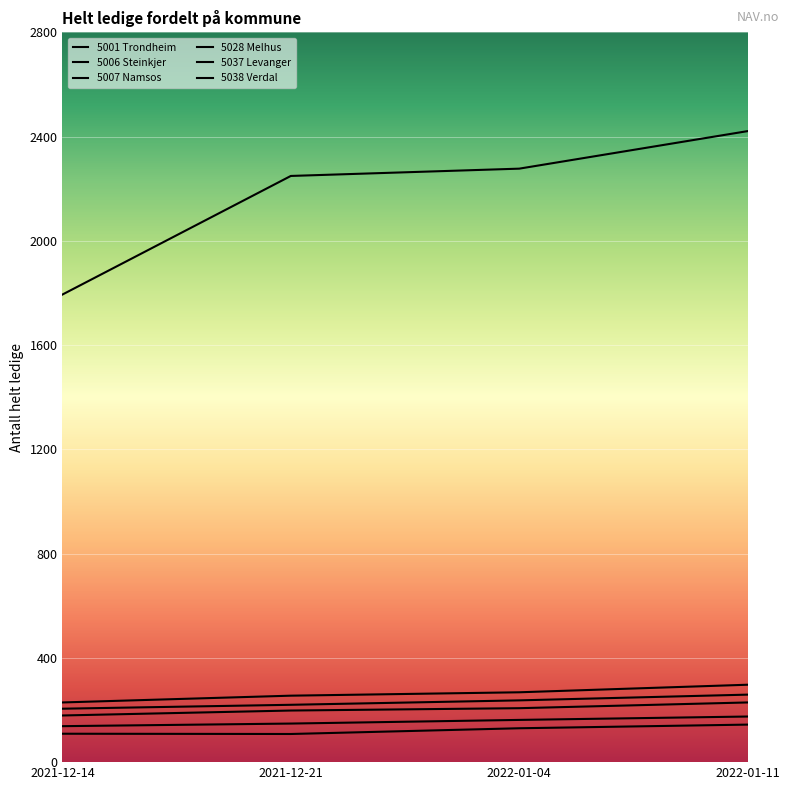

What is the difference between the maximum and minimum values in the 5007 Namsos series?

36